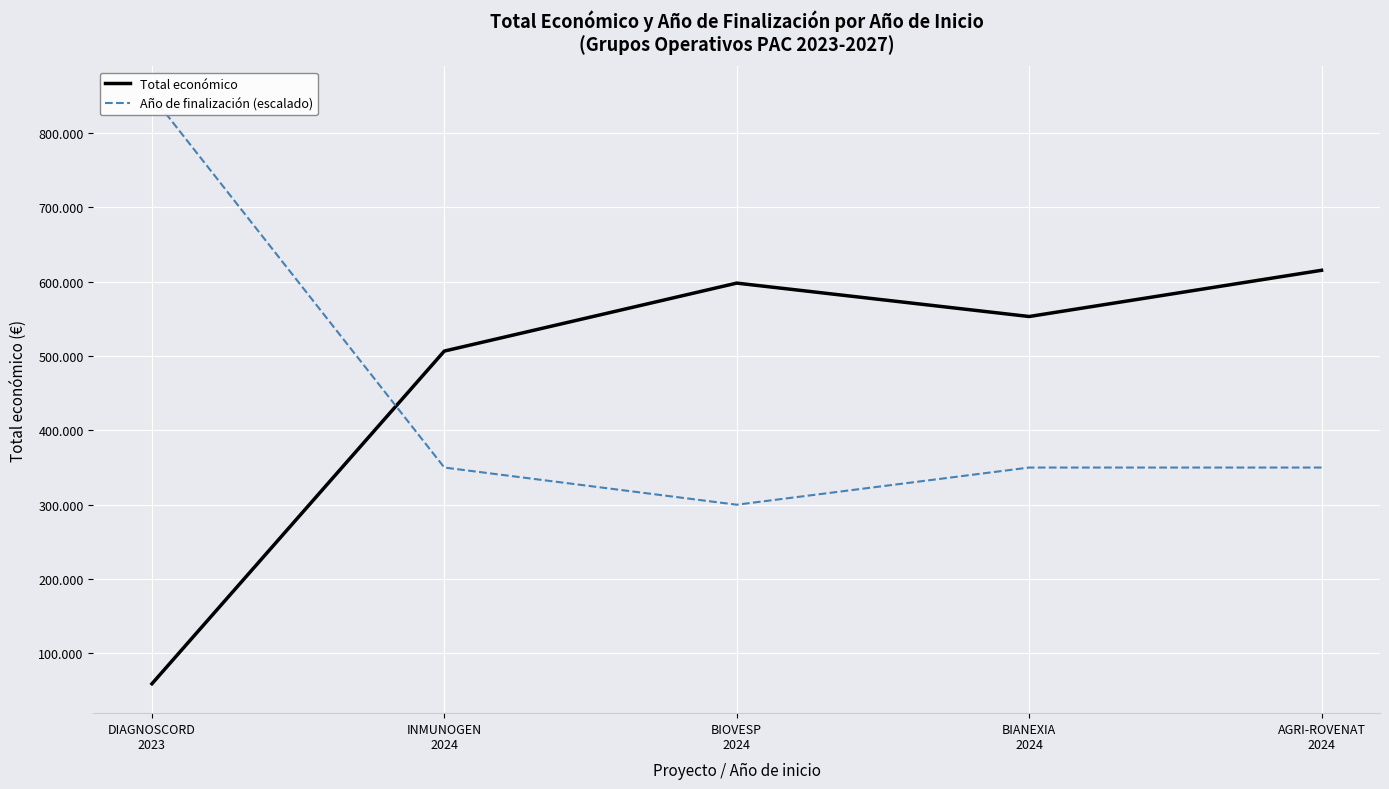

Reading left to right, transcribe all the data shown in this chart.

Total económico: 59106	506703	598139	553196	615375
Año de finalización (escalado): 850000	350000	300000	350000	350000